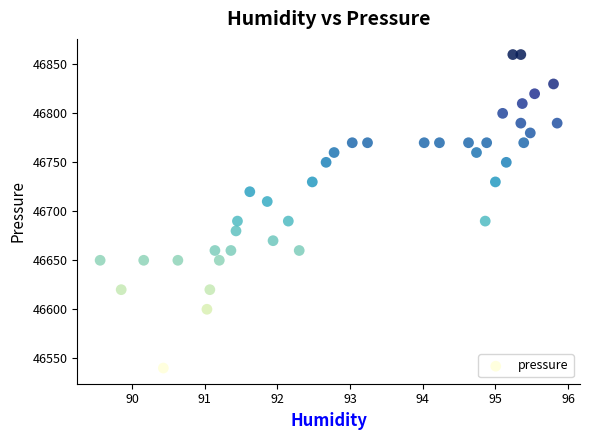

What is the range of Y values (max minus min)?

320